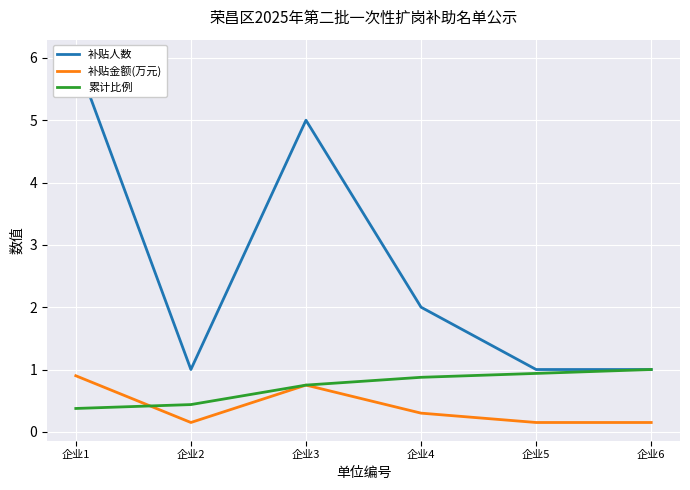

Is it true that 累计比例 equals 0.3 at 企业3?

False